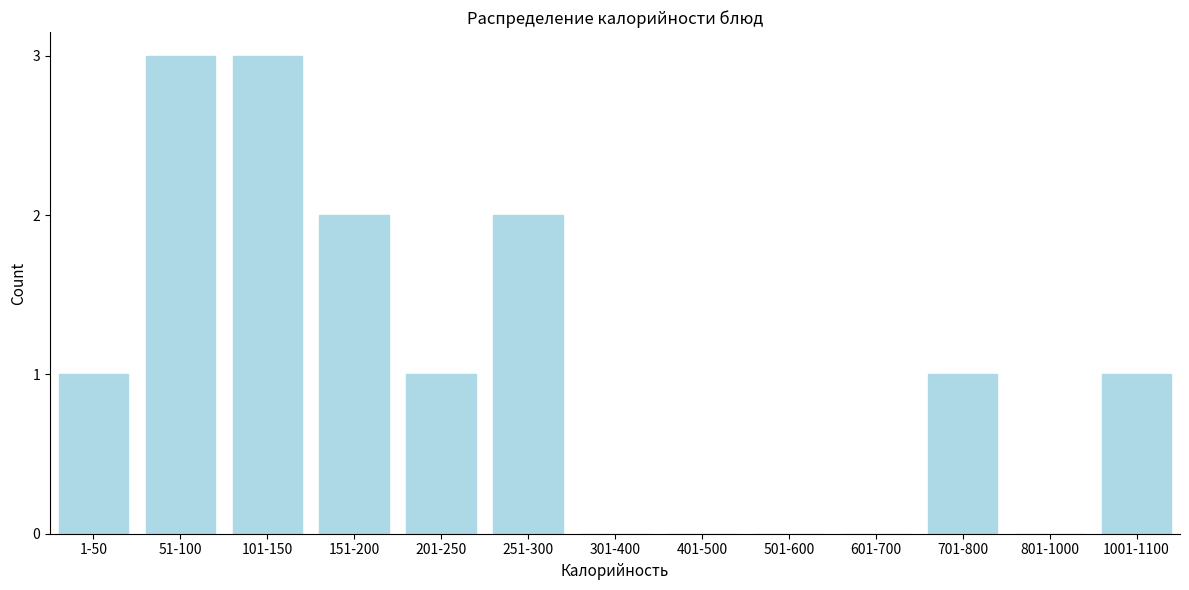

Reading left to right, list all the values displayed in this chart.

1-50=1	51-100=3	101-150=3	151-200=2	201-250=1	251-300=2	301-400=0	401-500=0	501-600=0	601-700=0	701-800=1	801-1000=0	1001-1100=1